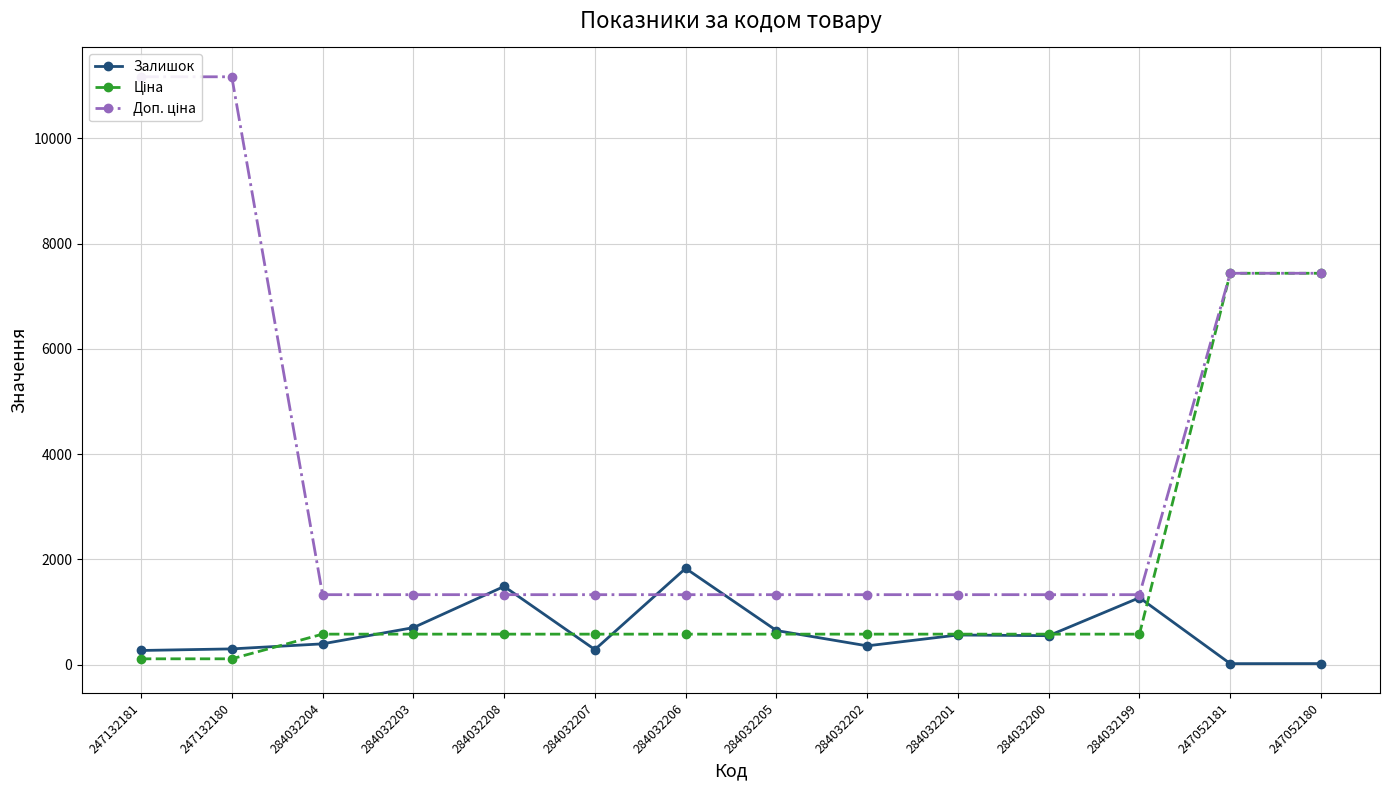

What is the difference between the maximum and minimum values in the Залишок series?

1810.0